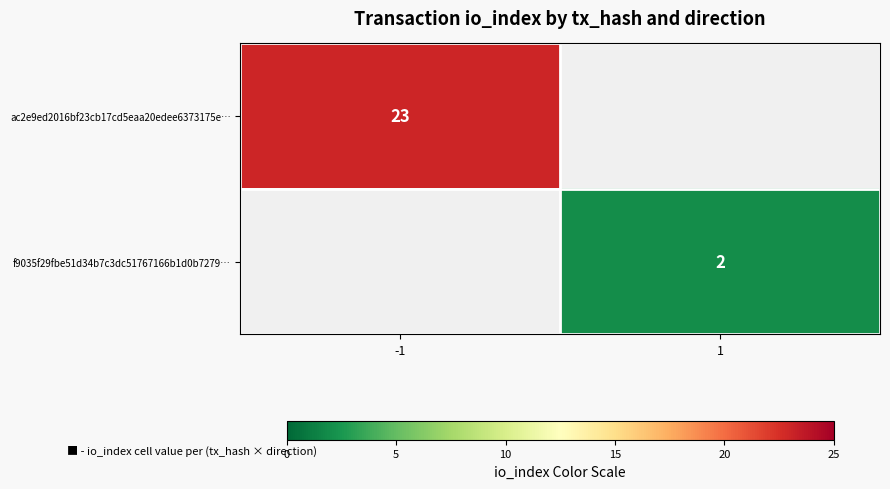

The value of f9035f29fbe51d34b7c3dc51767166b1d0b7279… at 1 is 2. True or false?

True